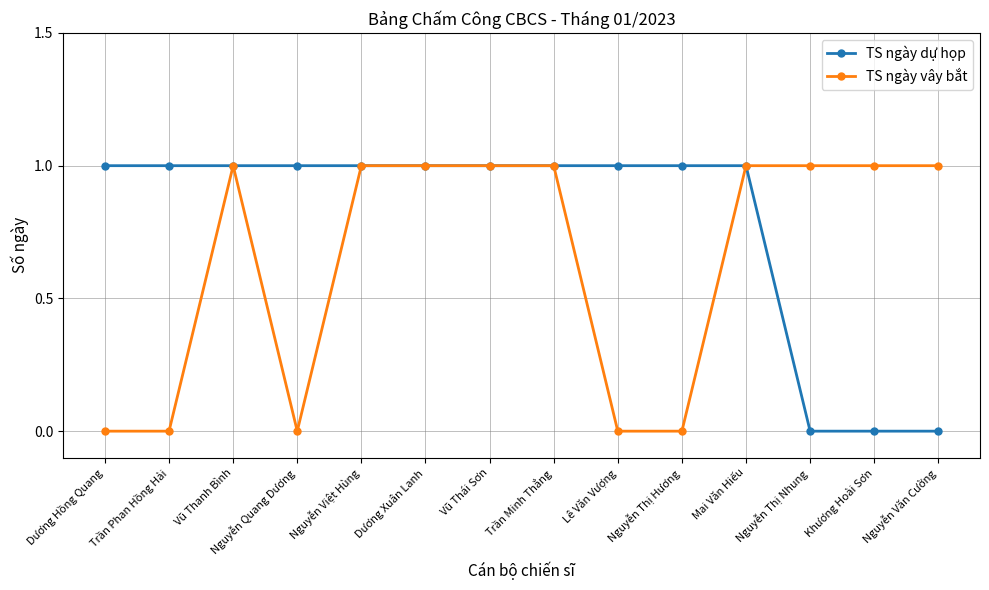

Which series changed the most between Nguyễn Quang Dương and Mai Văn Hiếu?

TS ngày vây bắt